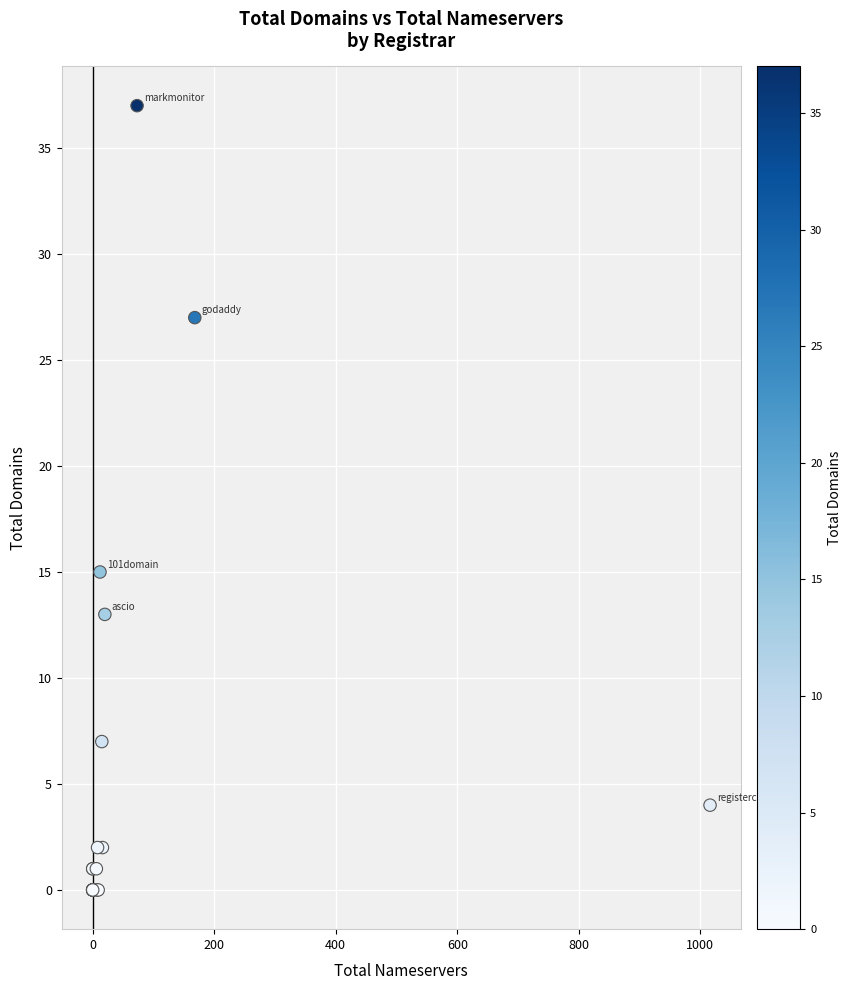

What Y value in the scatter plot is closest to 18?

15